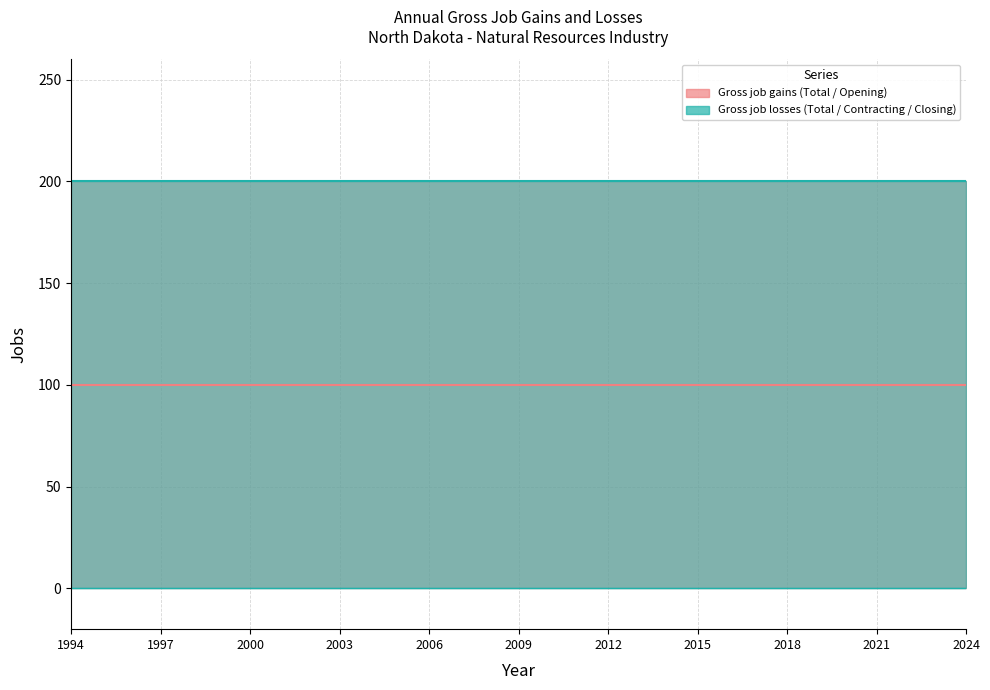

At which category is the sum across all series the highest?

1994